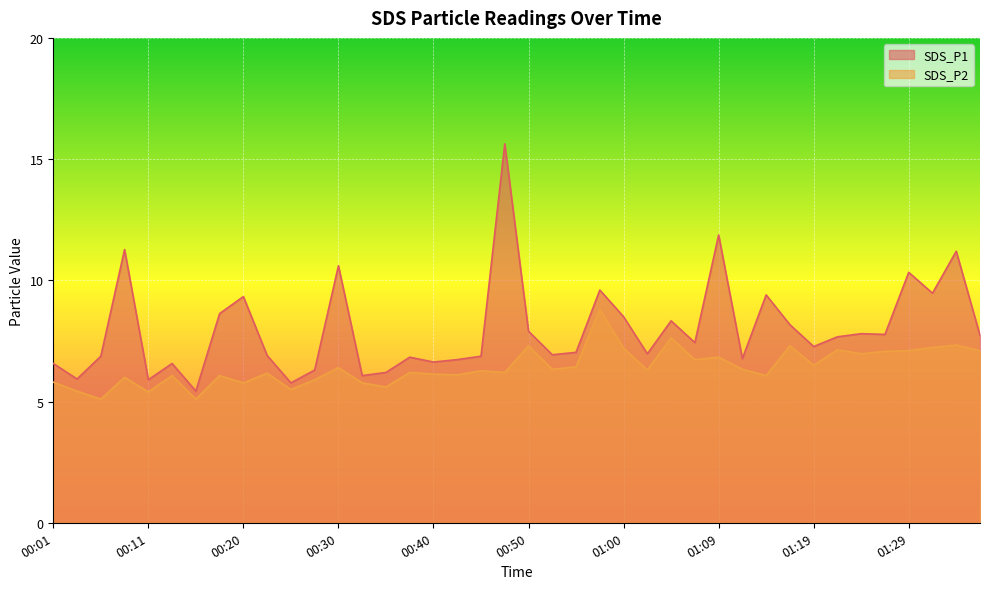

True or false: SDS_P2 and SDS_P1 cross at least once.

False